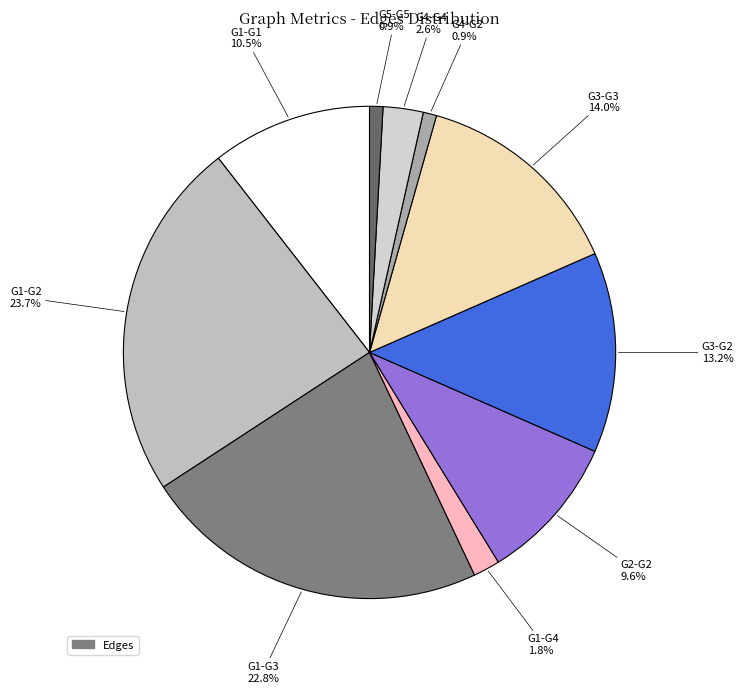

Which category has the biggest portion of the pie?

G1-G2